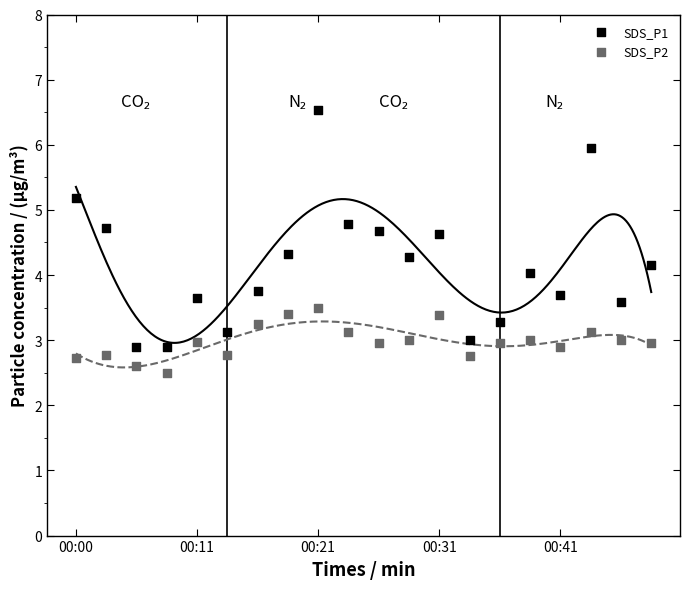

Across all data points, what is the range of Y values (max minus min)?

4.0